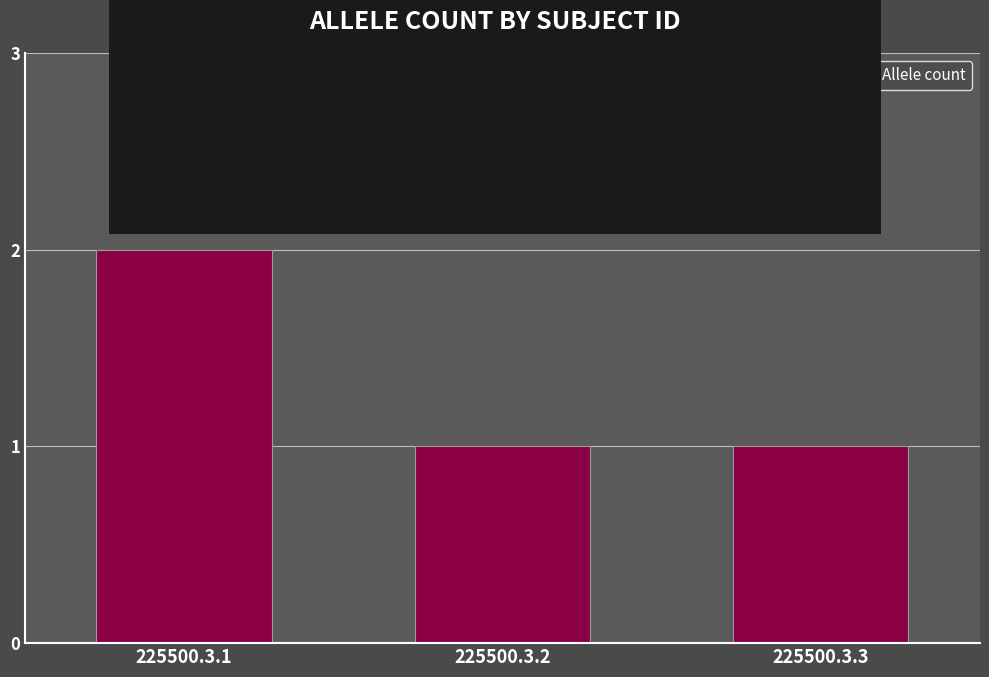

How many data points does each series have?

3